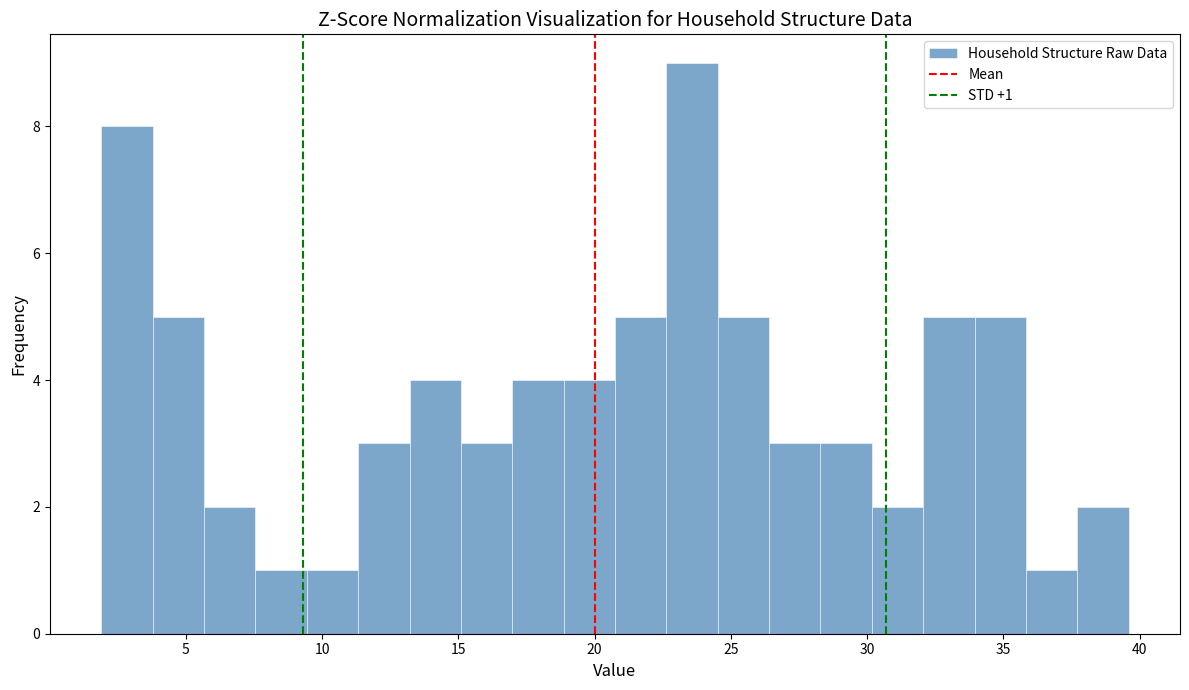

Read against the x-axis, roughly where is the centre of the tallest bar?

23.5